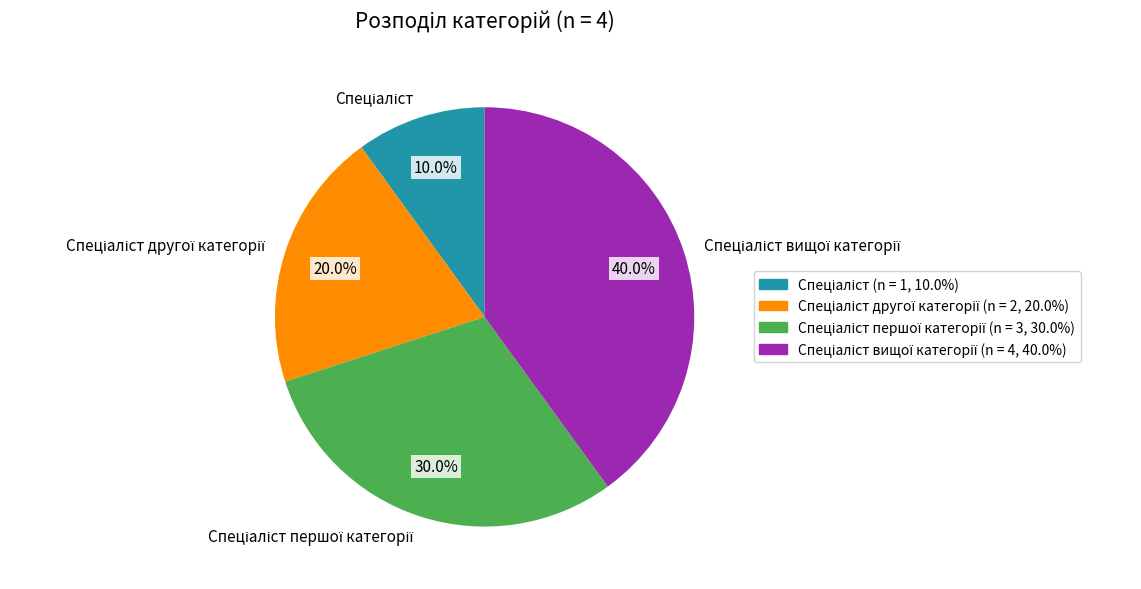

How many slices are in this pie chart?

4